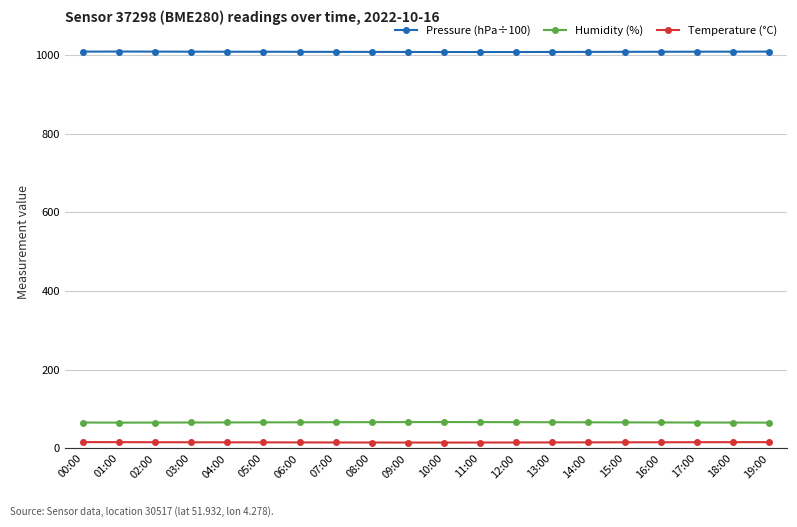

What is the smallest value displayed?

14.7